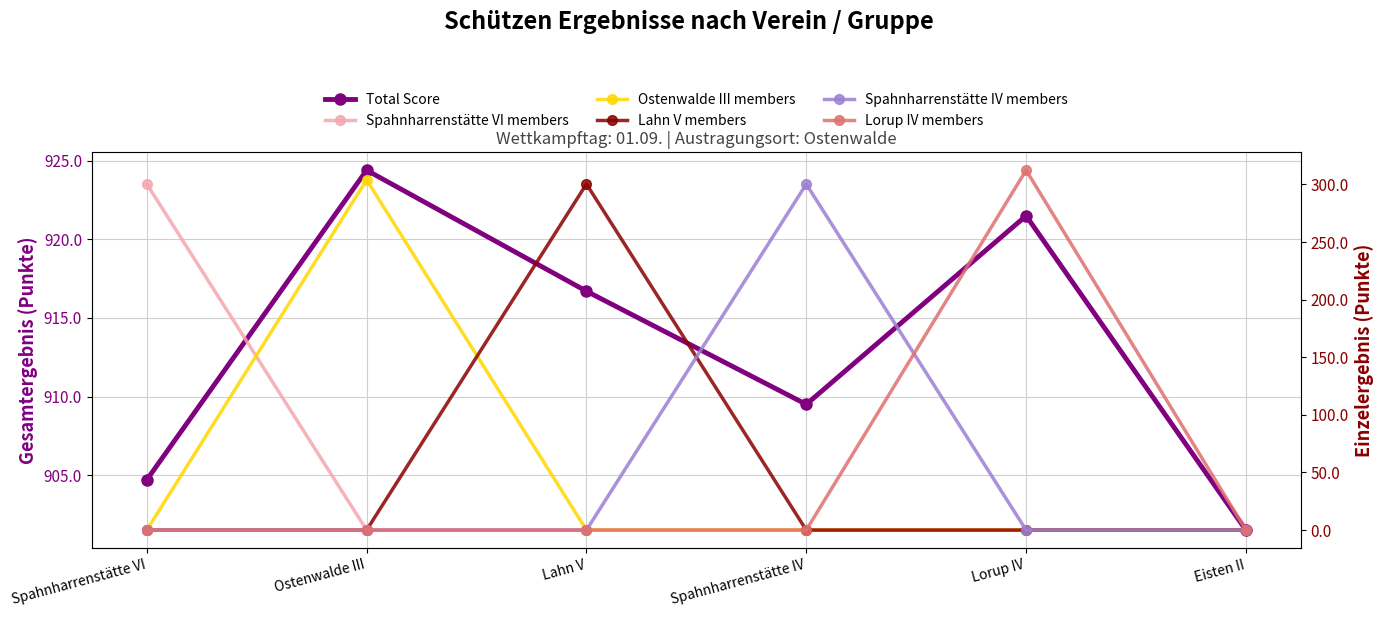

The value of Spahnharrenstätte VI members at Lahn V is -99.1. True or false?

False